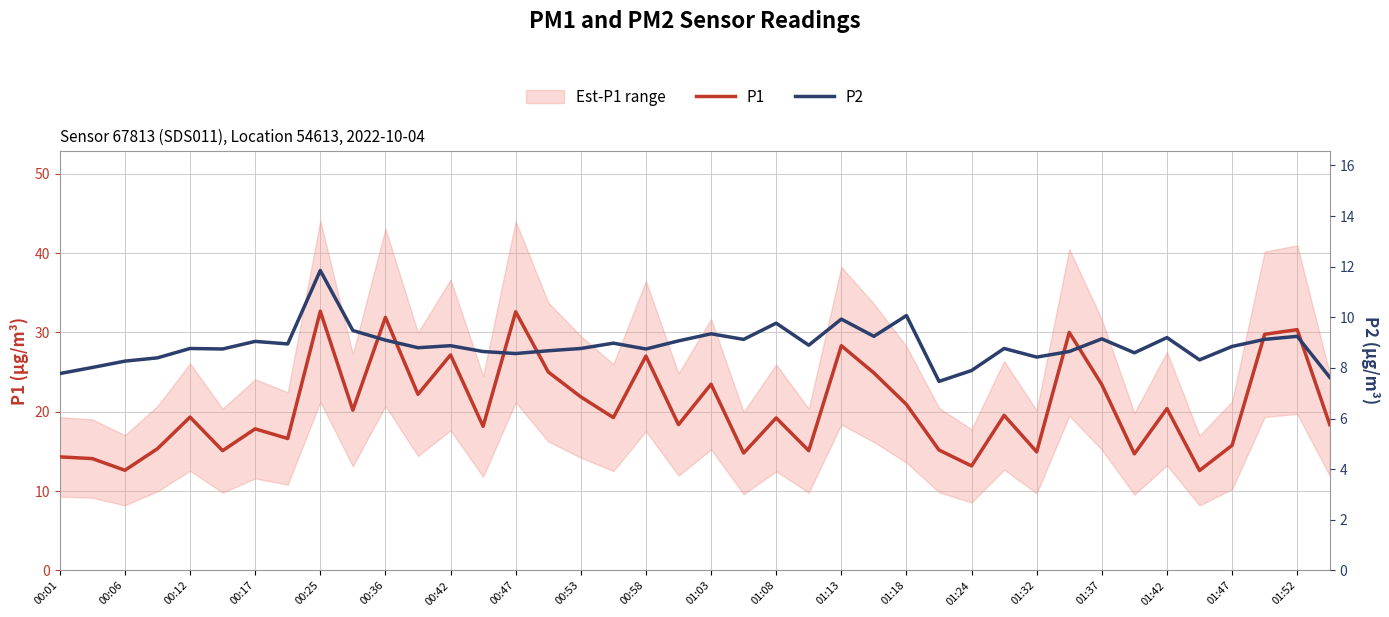

Reading left to right, list all the values displayed in this chart.

P1: 14.3	14.1	12.6	15.3	19.3	15.1	17.9	16.6	32.7	20.2	31.9	22.2	27.2	18.2	32.6	25.0	21.9	19.3	27.0	18.4	23.5	14.8	19.2	15.1	28.3	24.9	20.9	15.2	13.2	19.6	14.9	30.0	23.4	14.7	20.4	12.6	15.8	29.8	30.4	18.4
P2: 7.8	8.0	8.3	8.4	8.8	8.8	9.1	8.9	11.8	9.5	9.1	8.8	8.9	8.7	8.6	8.7	8.8	9.0	8.8	9.1	9.3	9.1	9.8	8.9	9.9	9.2	10.1	7.5	7.9	8.8	8.4	8.7	9.2	8.6	9.2	8.3	8.8	9.1	9.2	7.6